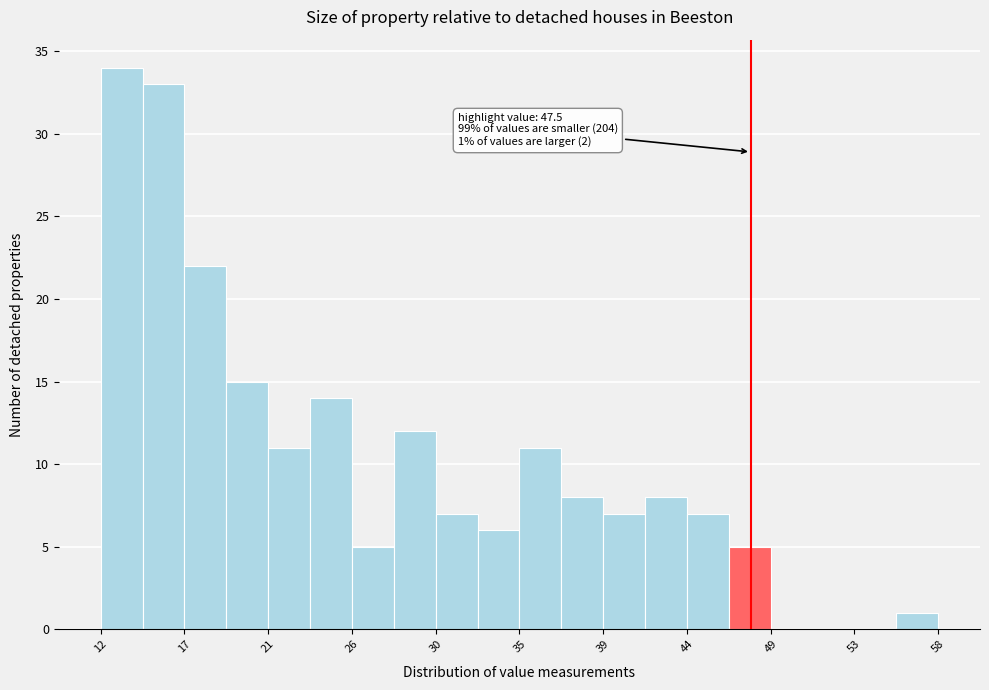

Over which range of the x-axis is the bar tallest?

12.0 to 14.5